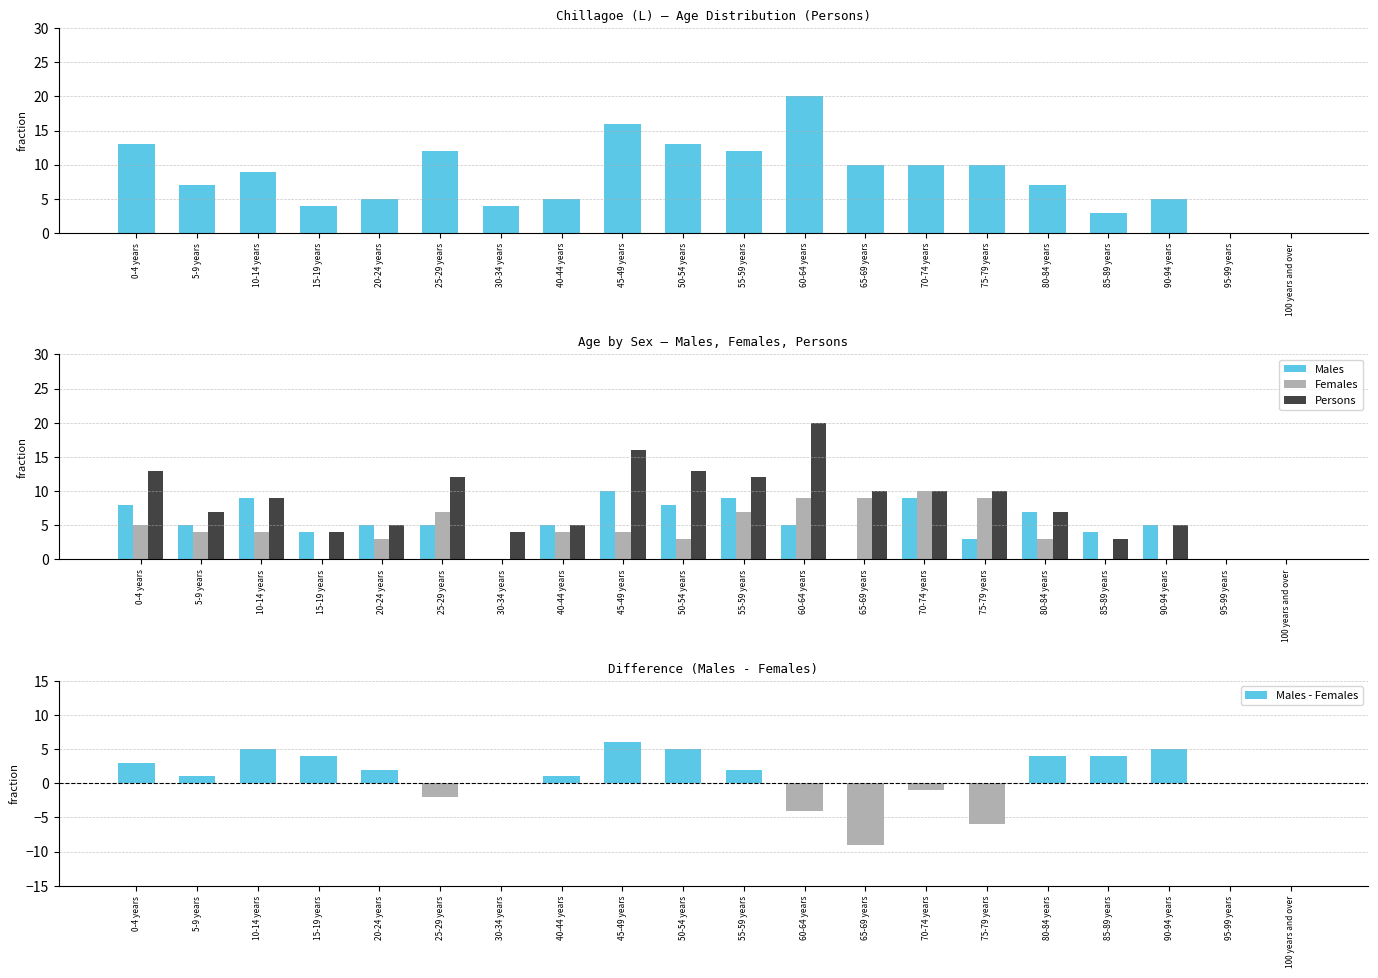

What is the difference between the maximum and minimum values in the Males series?

10